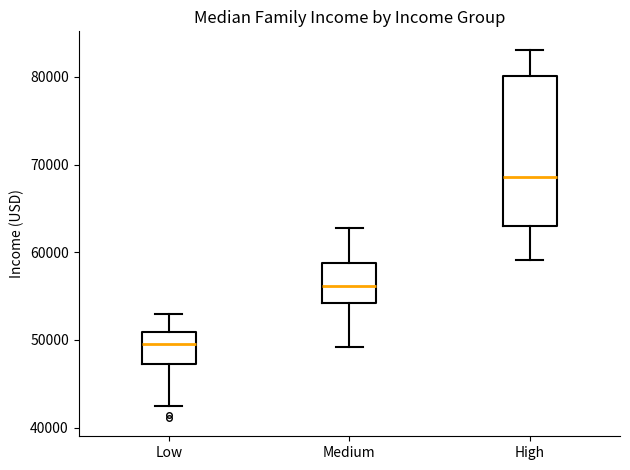

Reading left to right, transcribe this box plot: for each box, give where its median line is, the range the box spans, and where its two whiskers end, as read against the y-axis. The values are not printed on the chart, so give them approximately, as read against the axis.

Low: median 50000, box 47000 to 51000, whiskers 42000 to 53000
Medium: median 56000, box 54000 to 59000, whiskers 49000 to 63000
High: median 69000, box 63000 to 80000, whiskers 59000 to 83000